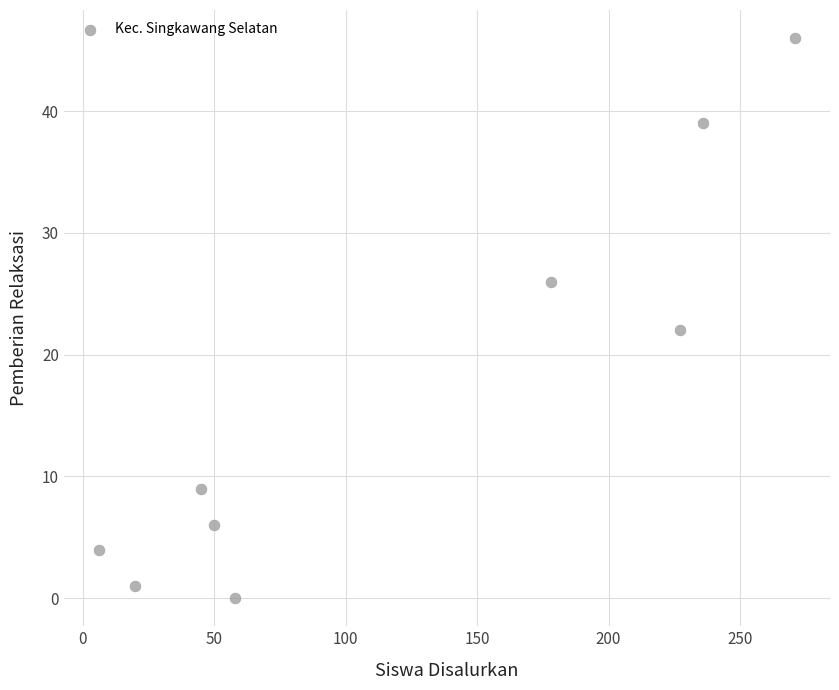

What is the range of Y values (max minus min)?

46